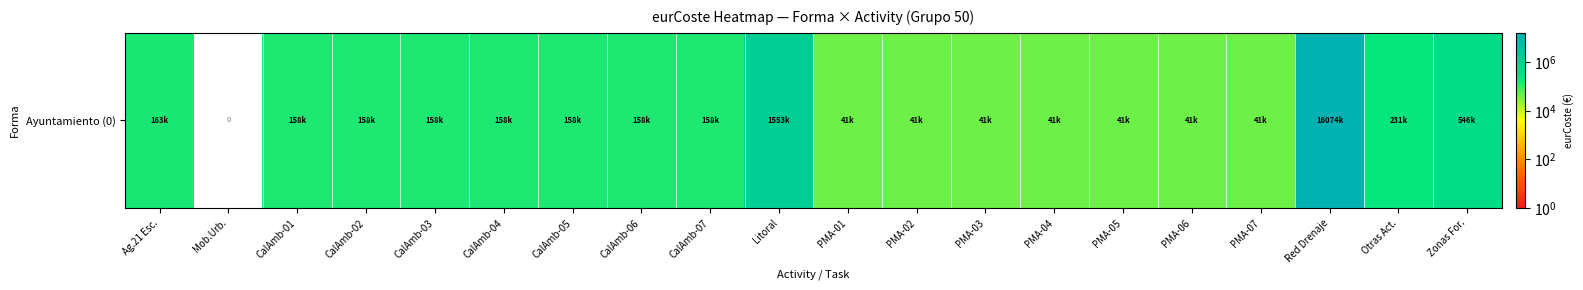

Is it true that the value at CalAmb-01 is 157944.3?

True